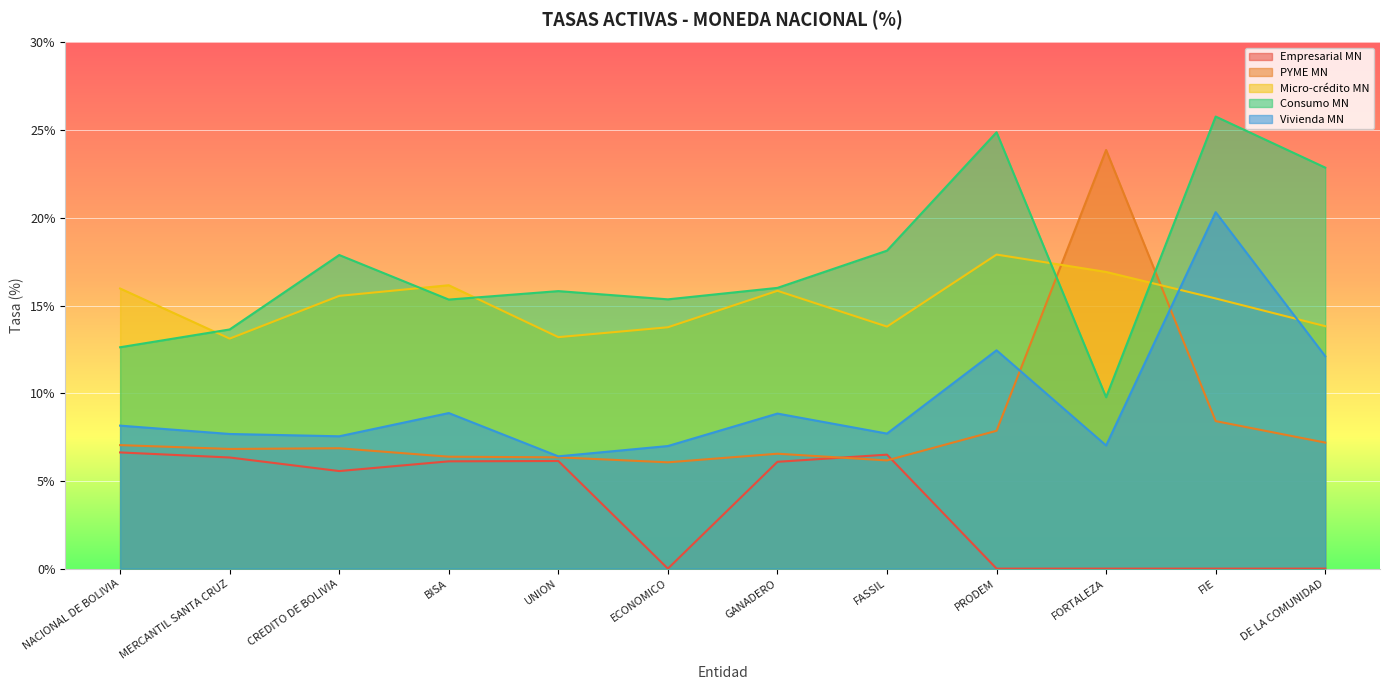

Which series changed the most between ECONOMICO and PRODEM?

Consumo MN